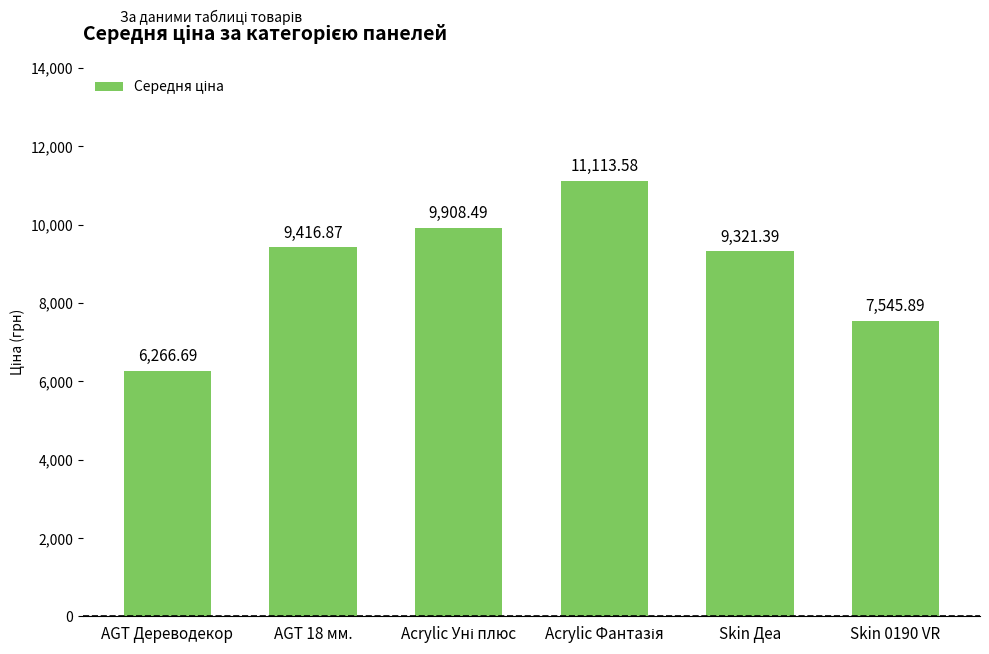

What position from the left is Skin Деа?

5